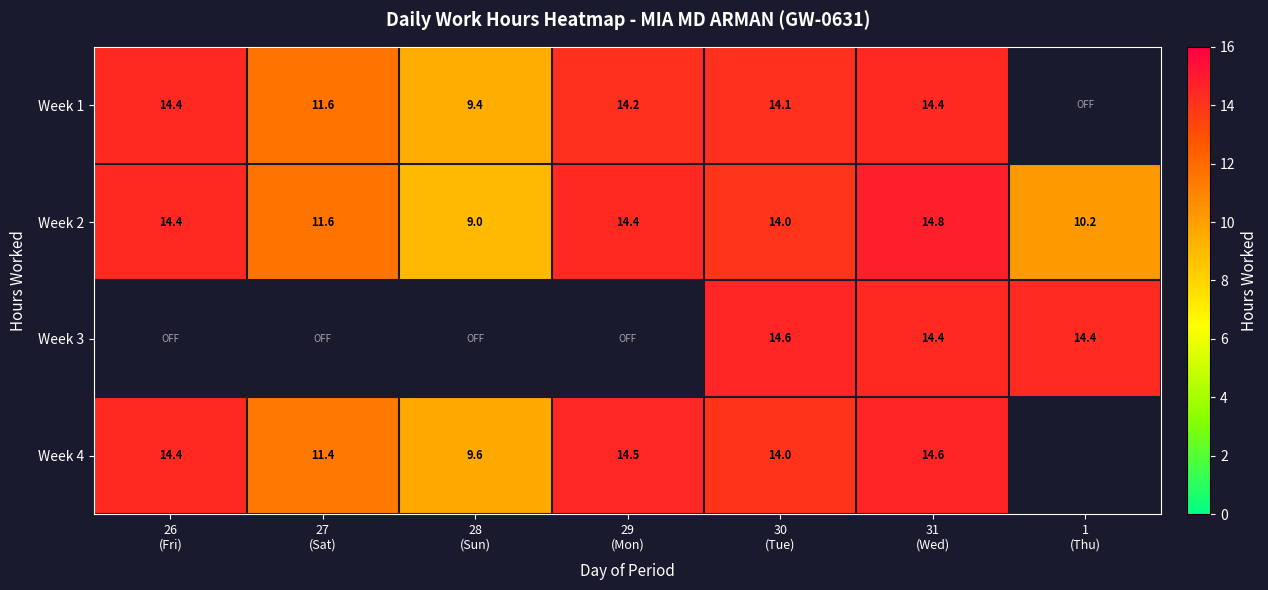

What is the minimum value for Week 2?

9.0